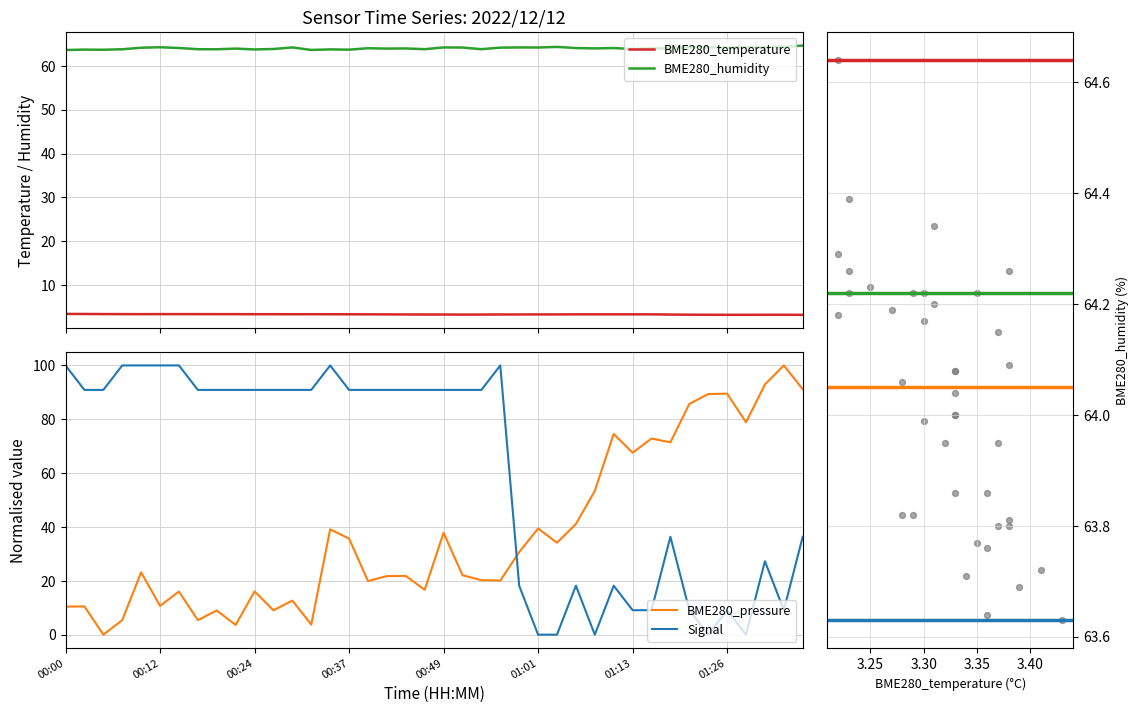

What is the maximum value for BME280_humidity?

64.6